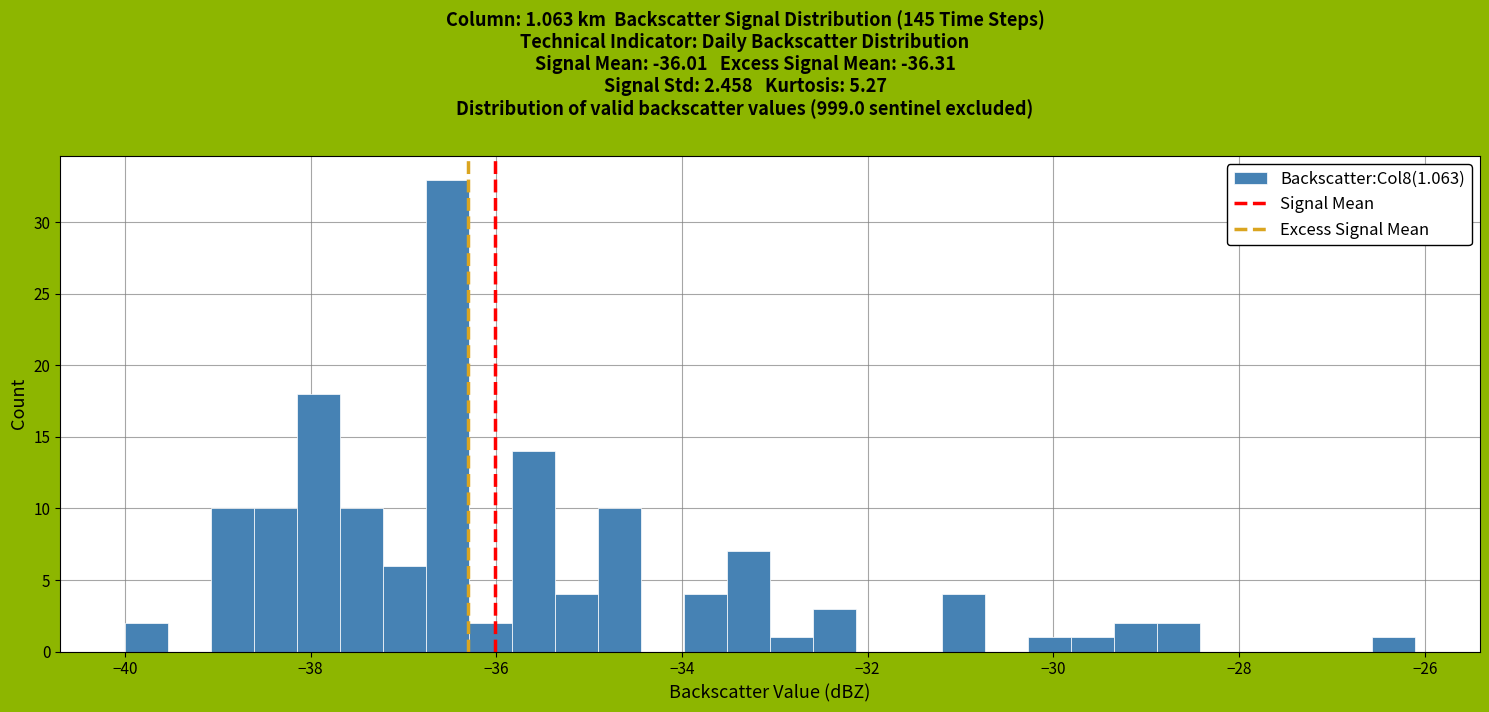

Read against the x-axis, roughly where is the centre of the tallest bar?

-36.6